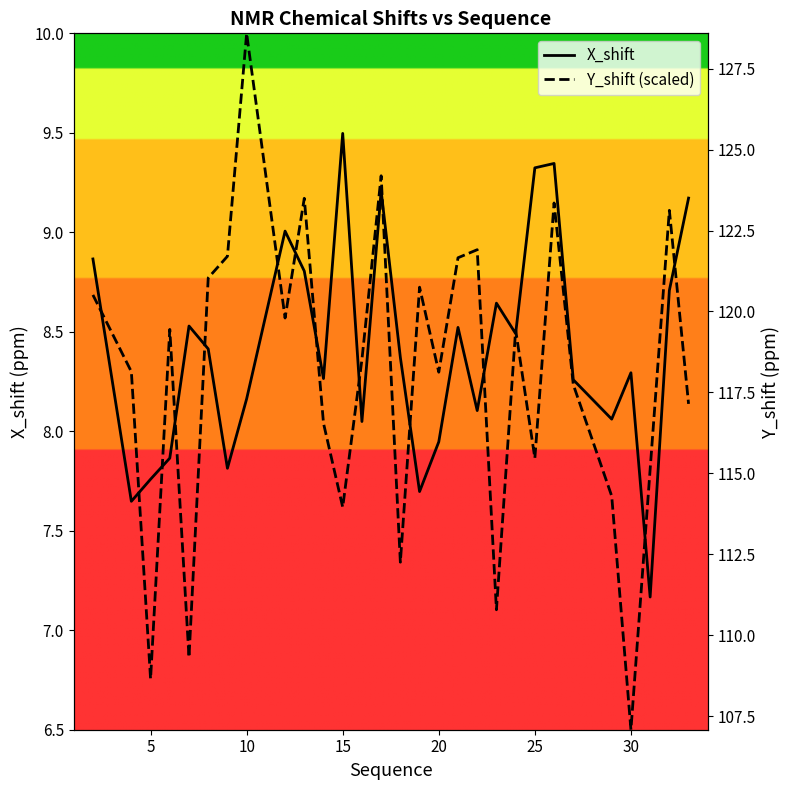

The X_shift series shows 5.3 at 27. True or false?

False